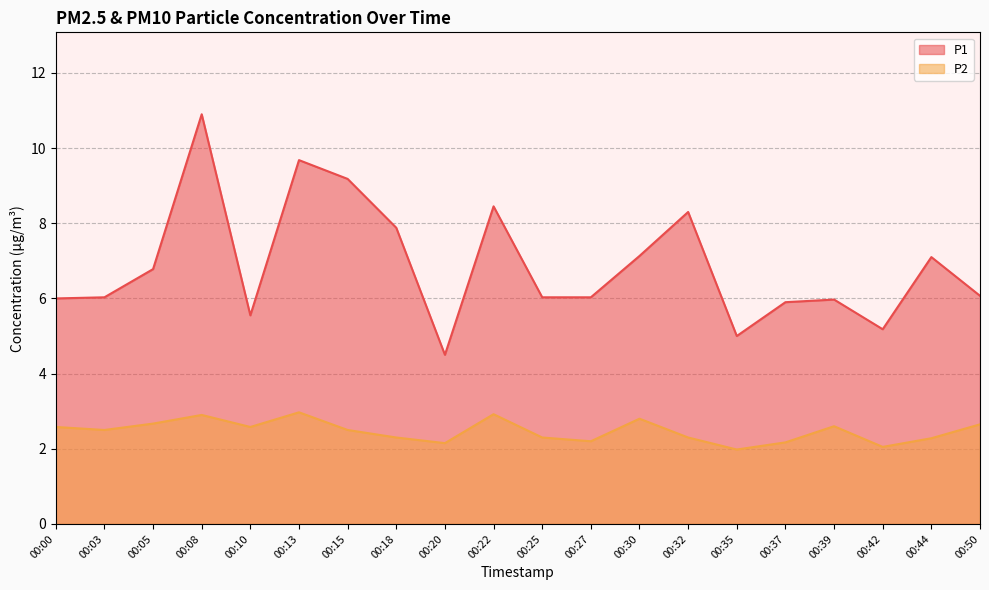

What is the minimum value for P2?

2.0